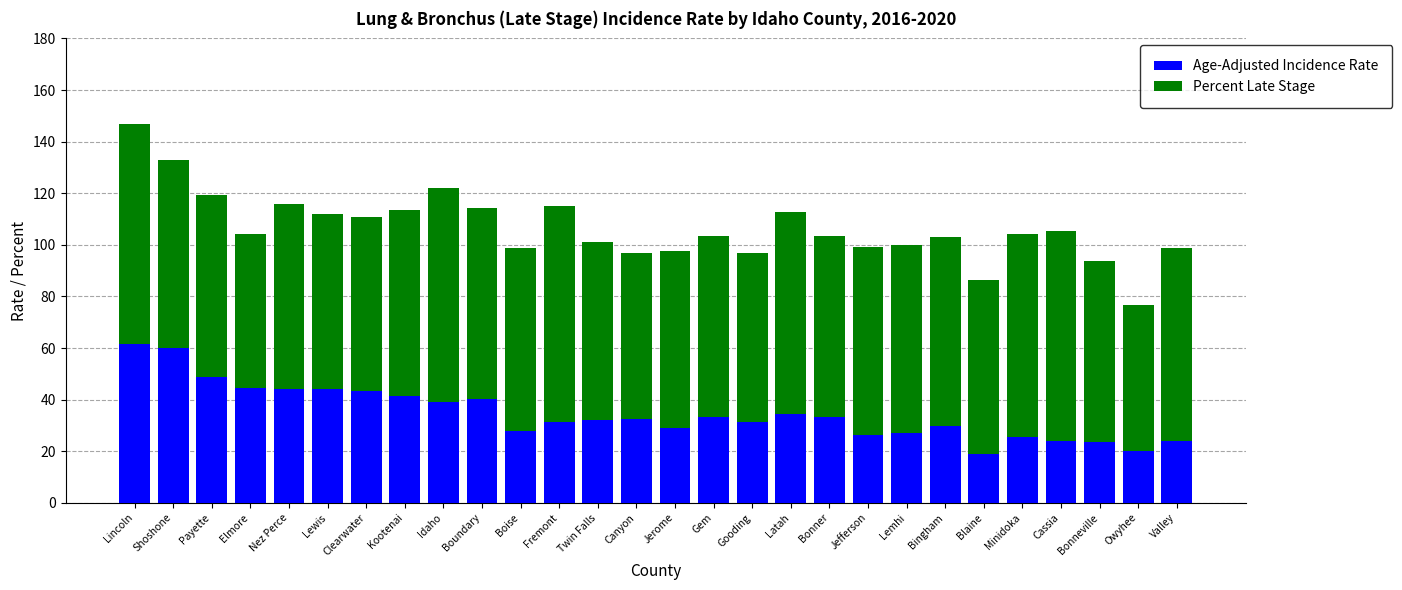

What is the minimum value for Age-Adjusted Incidence Rate?

19.1